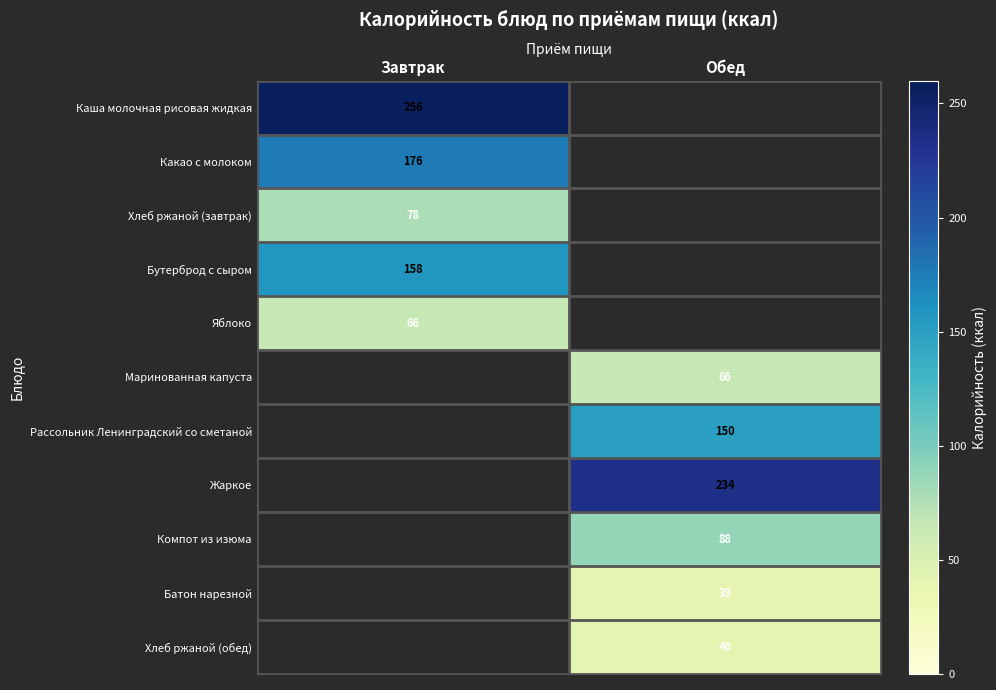

The value of Рассольник Ленинградский со сметаной at Обед is 150. True or false?

True